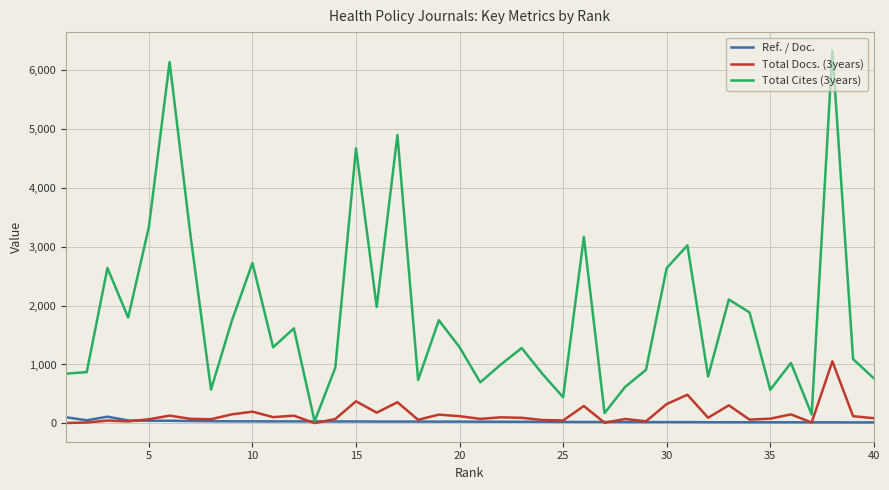

Which series has the largest range (max minus min)?

Total Cites (3years)